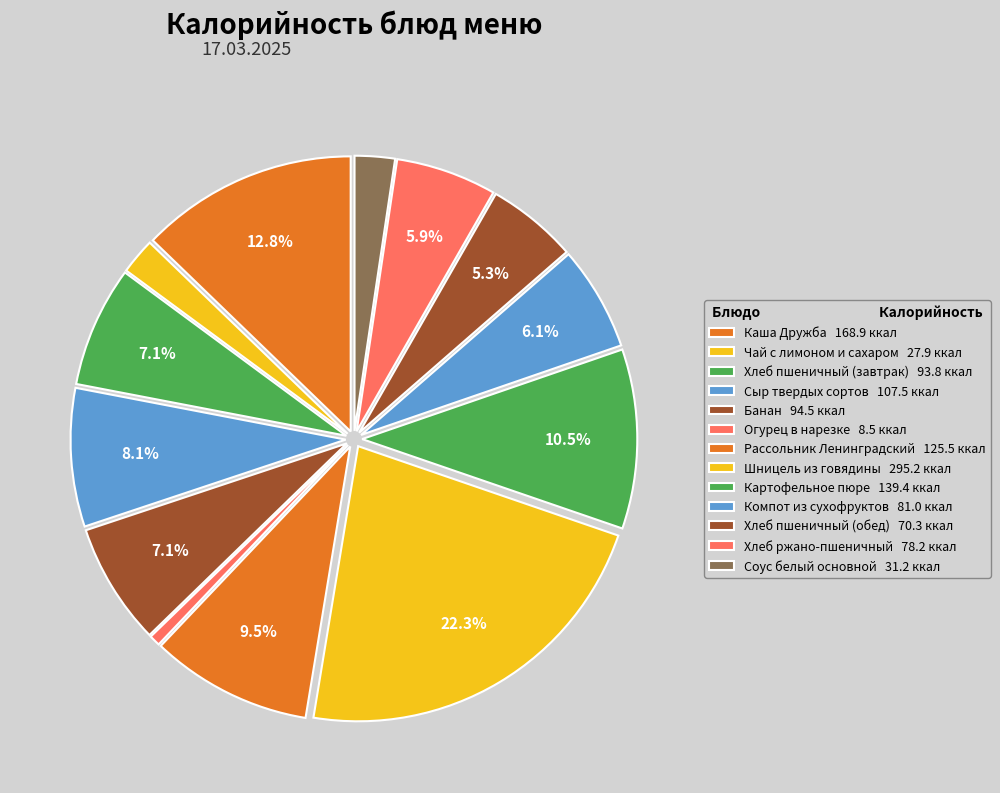

What is the total percentage of Шницель из говядины and Банан?

29.5%